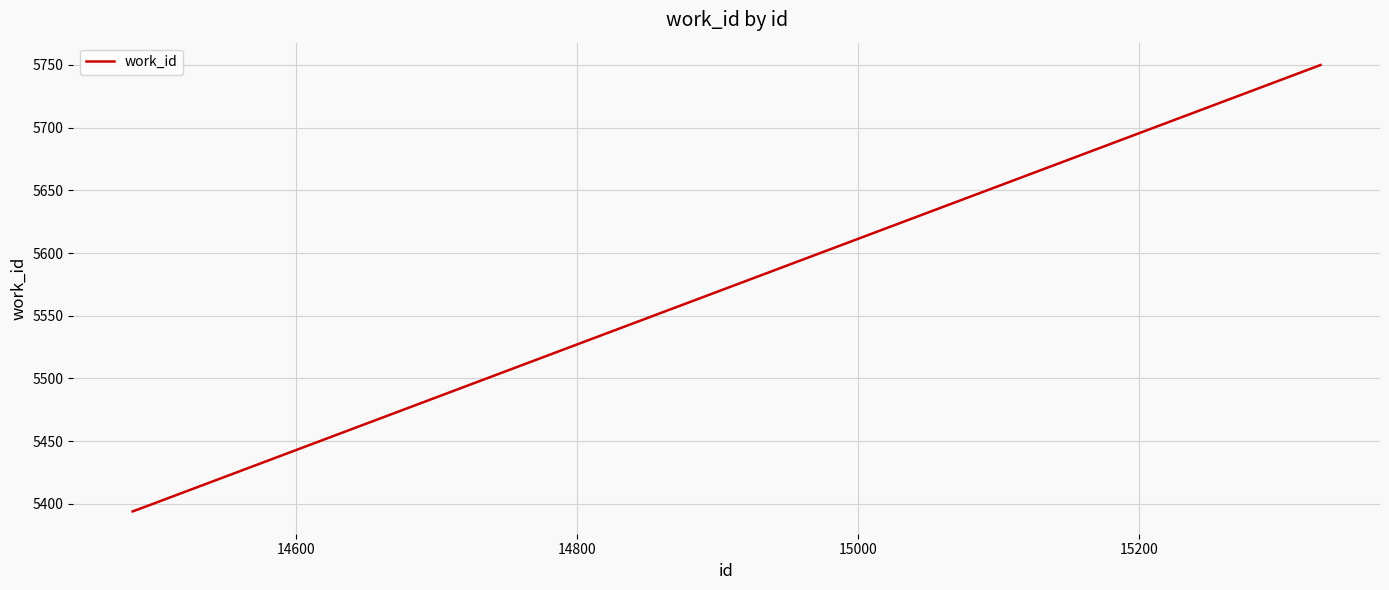

What is the sum of all values?

16543